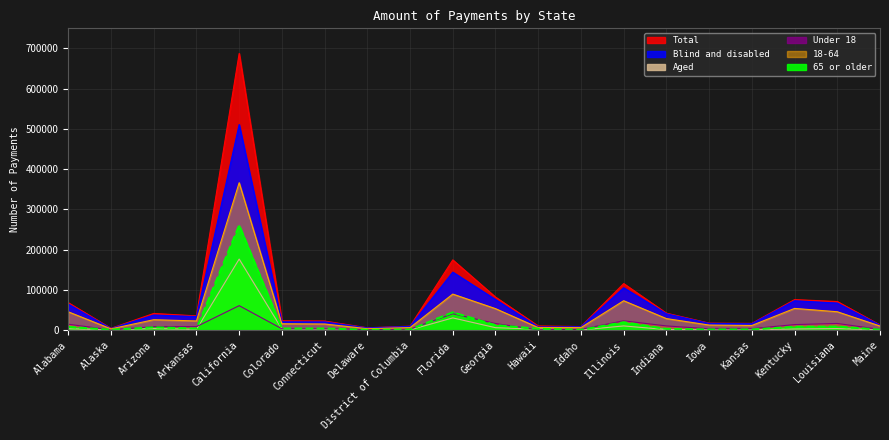

Rank the series by their maximum value, from highest to lowest.

Total, Blind and disabled, 18-64, 65 or older, Aged, Under 18